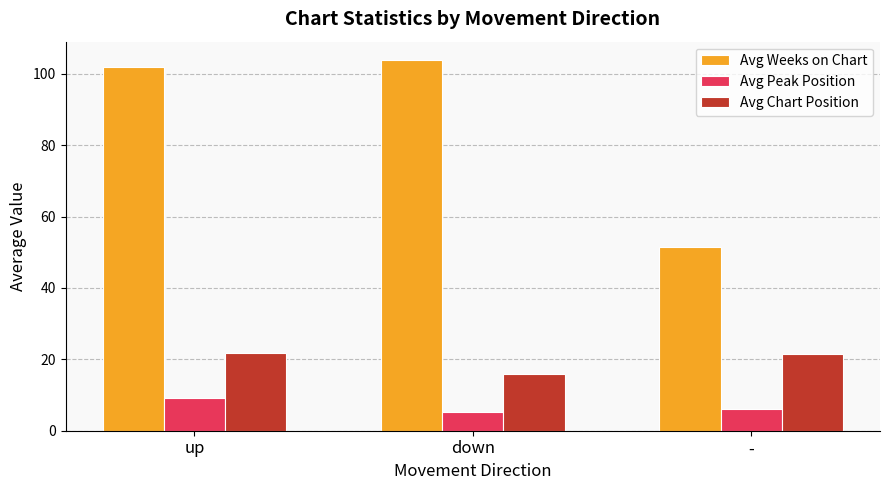

At how many categories does at least one series exceed 60?

2